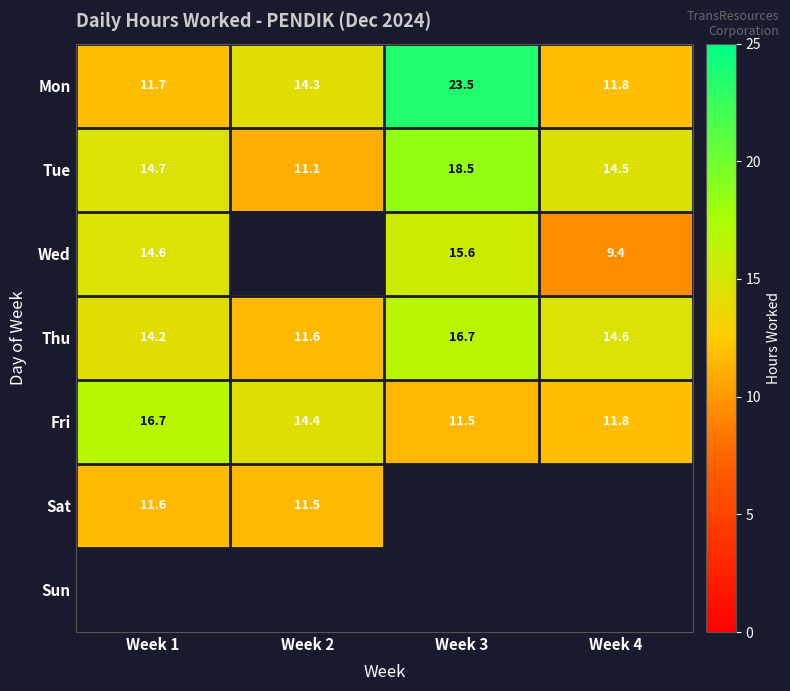

Which has a higher value, Week 1 or Week 4?

Week 4